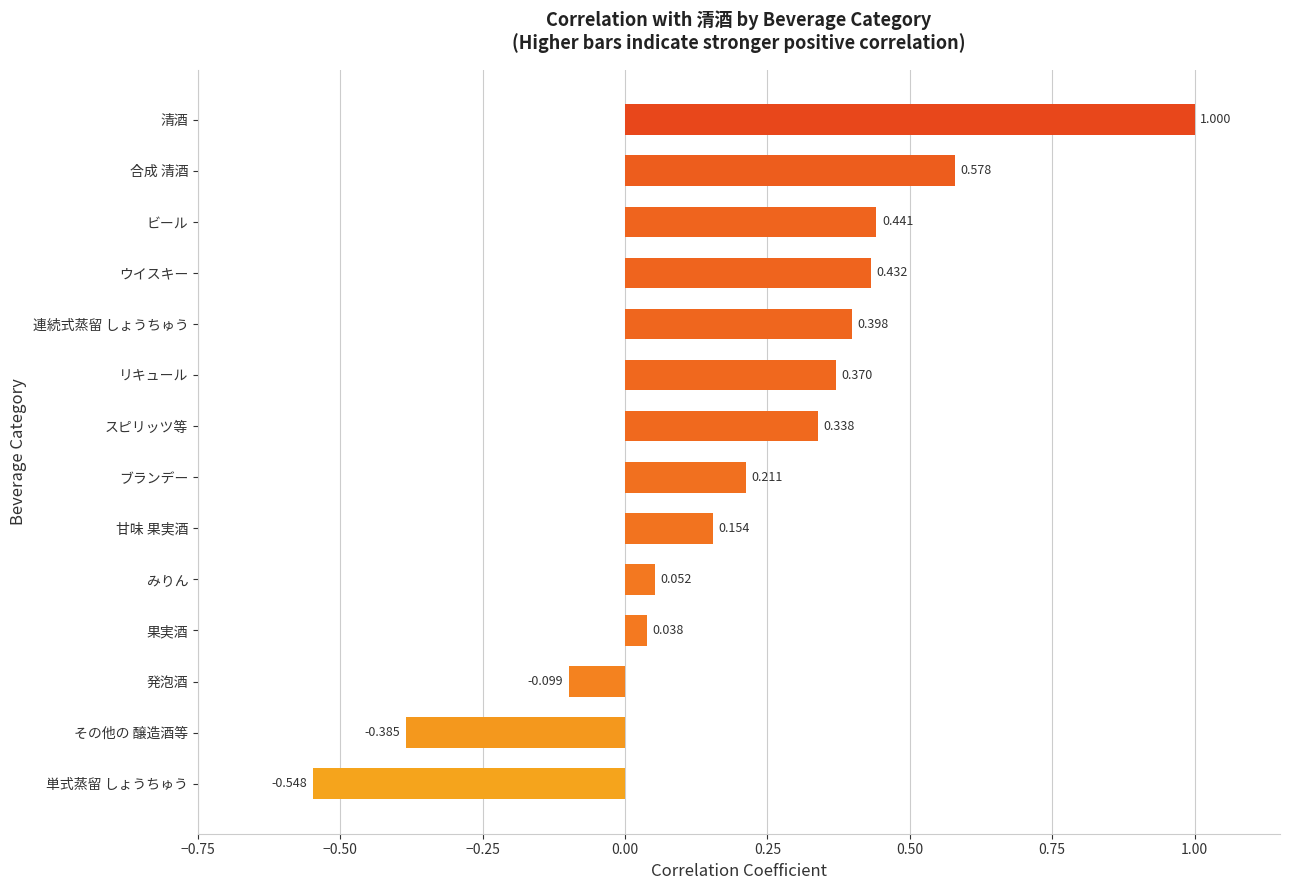

What is the maximum value shown in the chart?

1.0